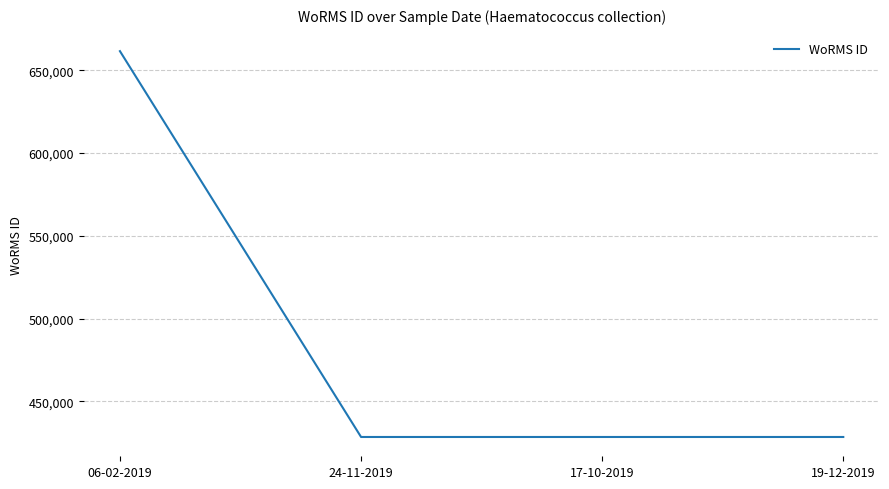

What is the smallest value displayed?

428522